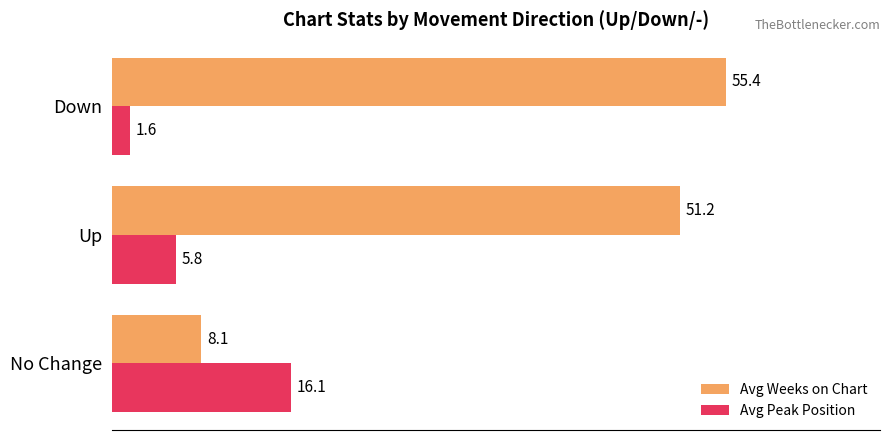

What is the maximum value for Avg Peak Position?

16.1